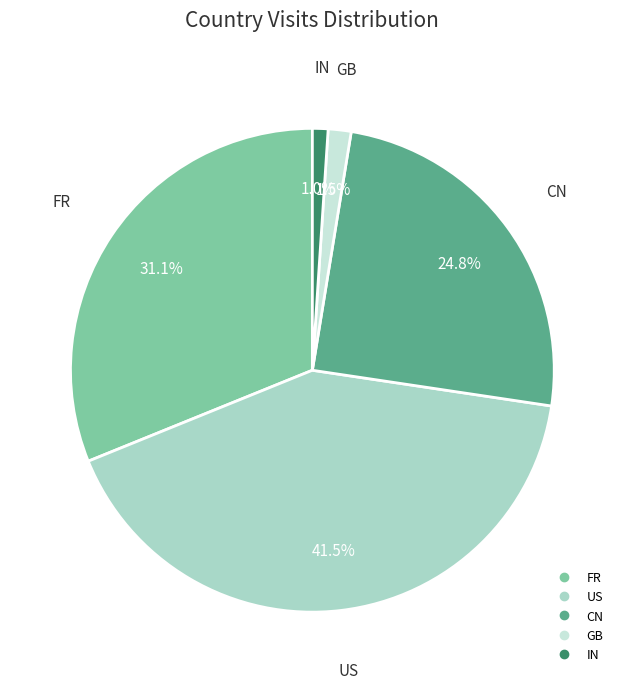

What is the largest slice in the pie chart?

US